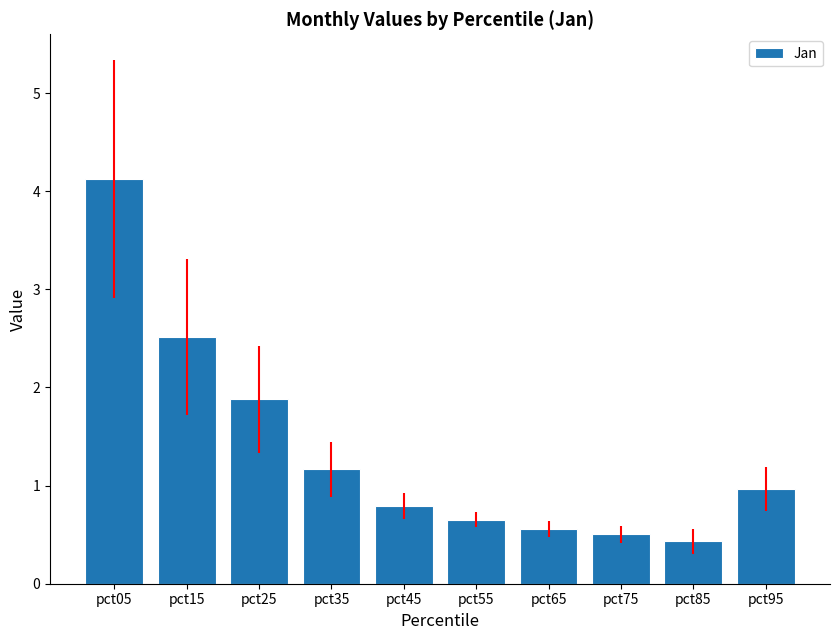

The chart shows a value of 0.6 at pct65. True or false?

True